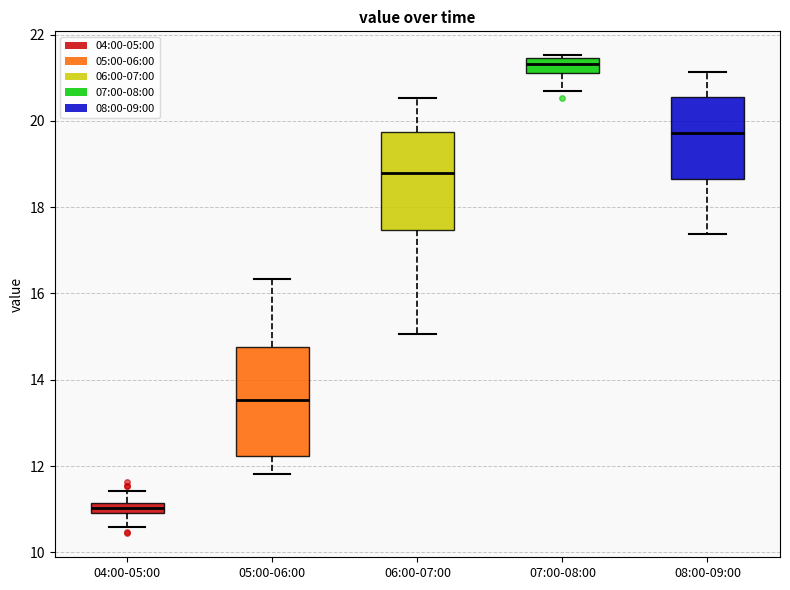

Which box's median line is the lowest?

04:00-05:00